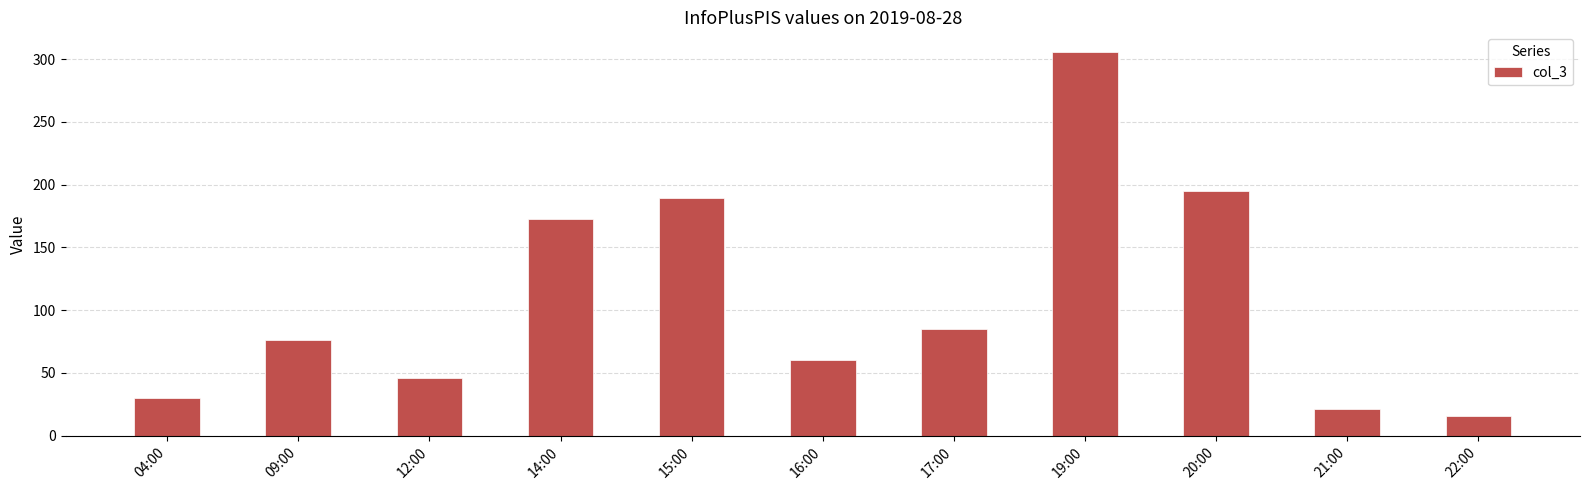

What is the smallest value displayed?

16